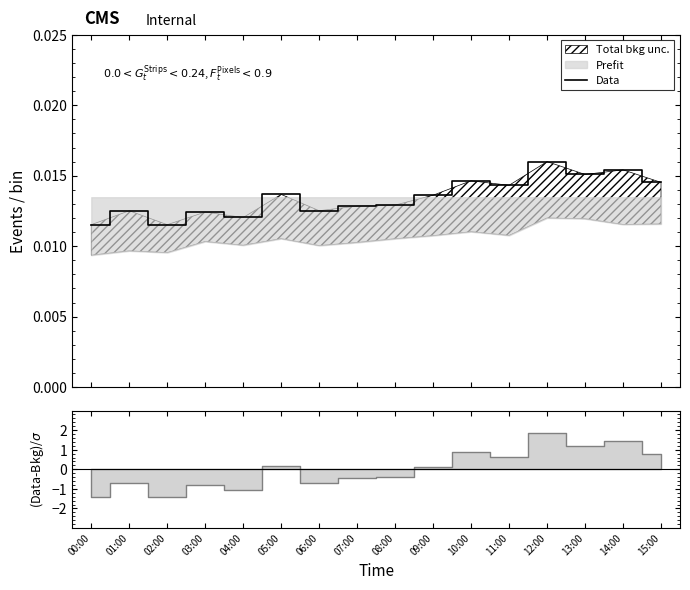

Does the chart have visible grid lines?

No